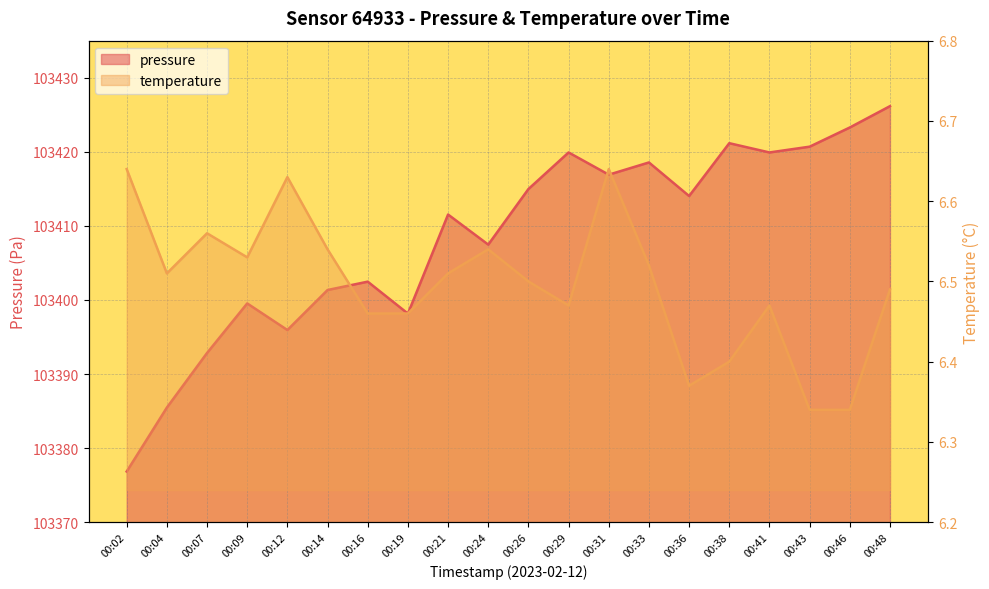

The temperature series shows 9.5 at 00:46. True or false?

False